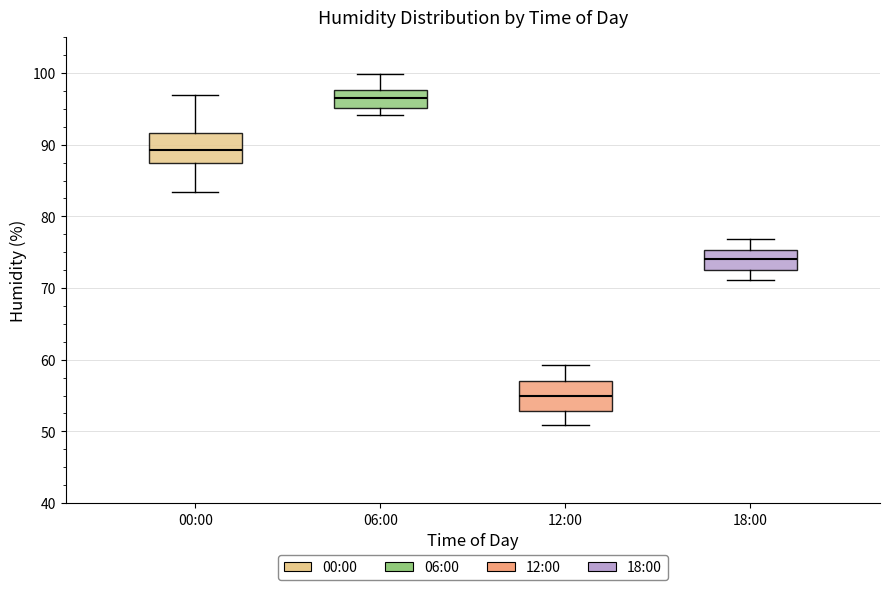

Reading left to right, transcribe this box plot: for each box, give where its median line is, the range the box spans, and where its two whiskers end, as read against the y-axis. The values are not printed on the chart, so give them approximately, as read against the axis.

00:00: median 89, box 88 to 92, whiskers 83 to 97
06:00: median 97, box 95 to 98, whiskers 94 to 100
12:00: median 55, box 53 to 57, whiskers 51 to 59
18:00: median 74, box 72 to 75, whiskers 71 to 77